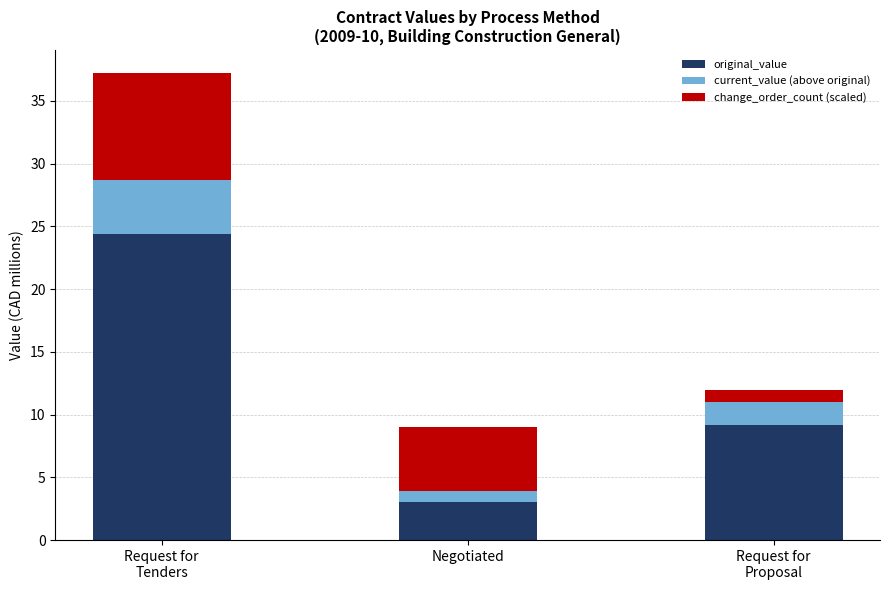

The original_value series shows 24.4 at Request for
Tenders. True or false?

True